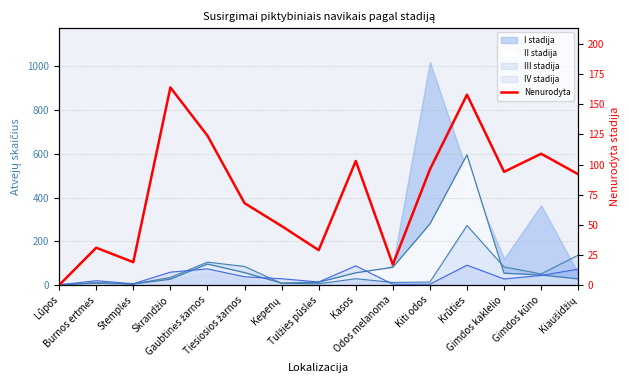

At which label does the data first exceed 92?

Skrandžio